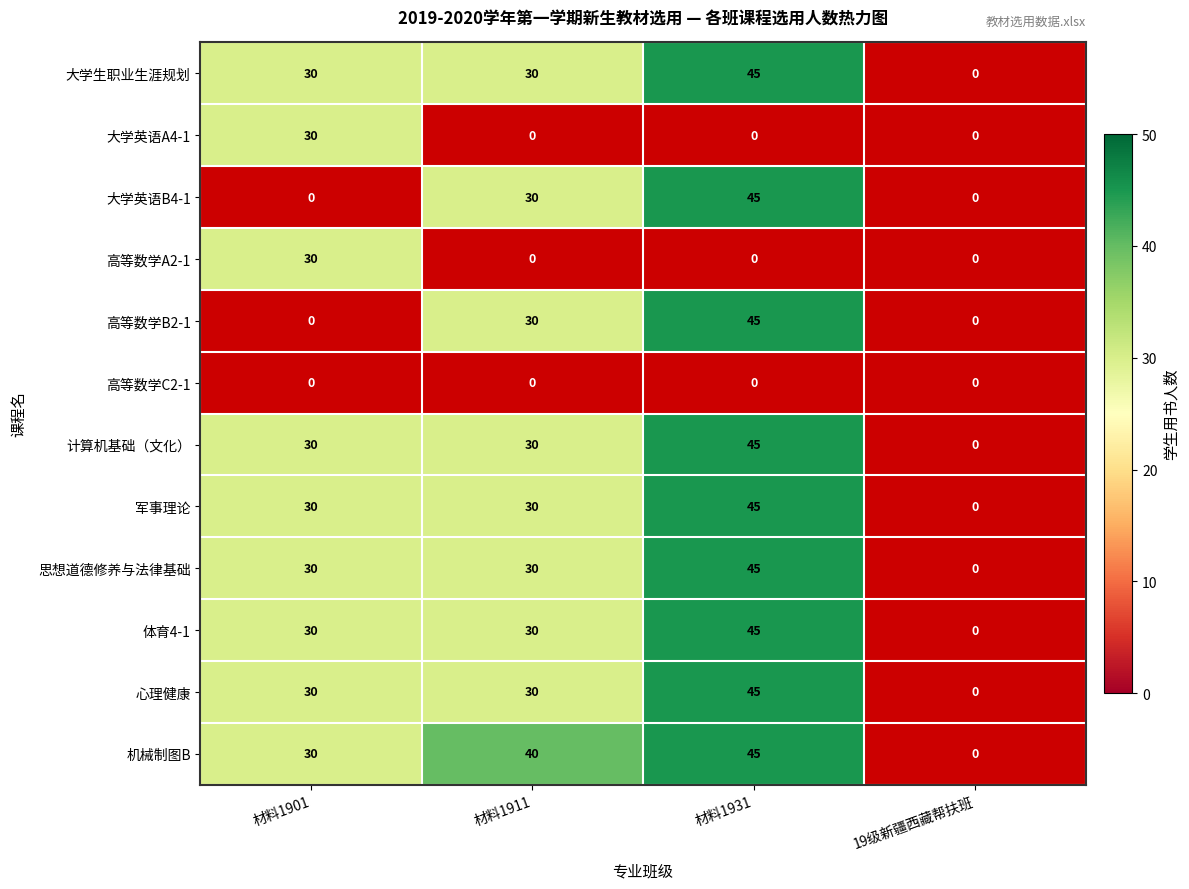

The 思想道德修养与法律基础 series shows 45 at 材料1931. True or false?

True